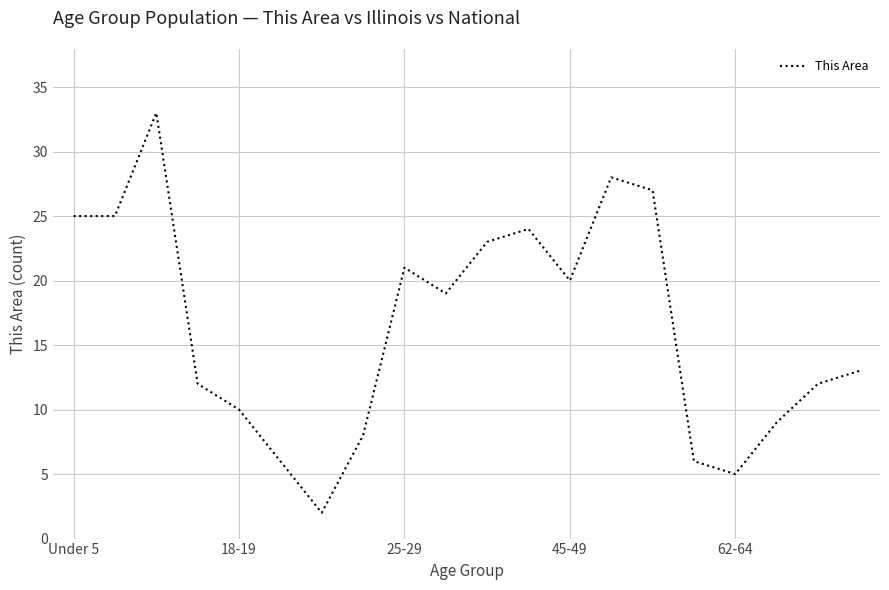

What is the sum of all values?

328